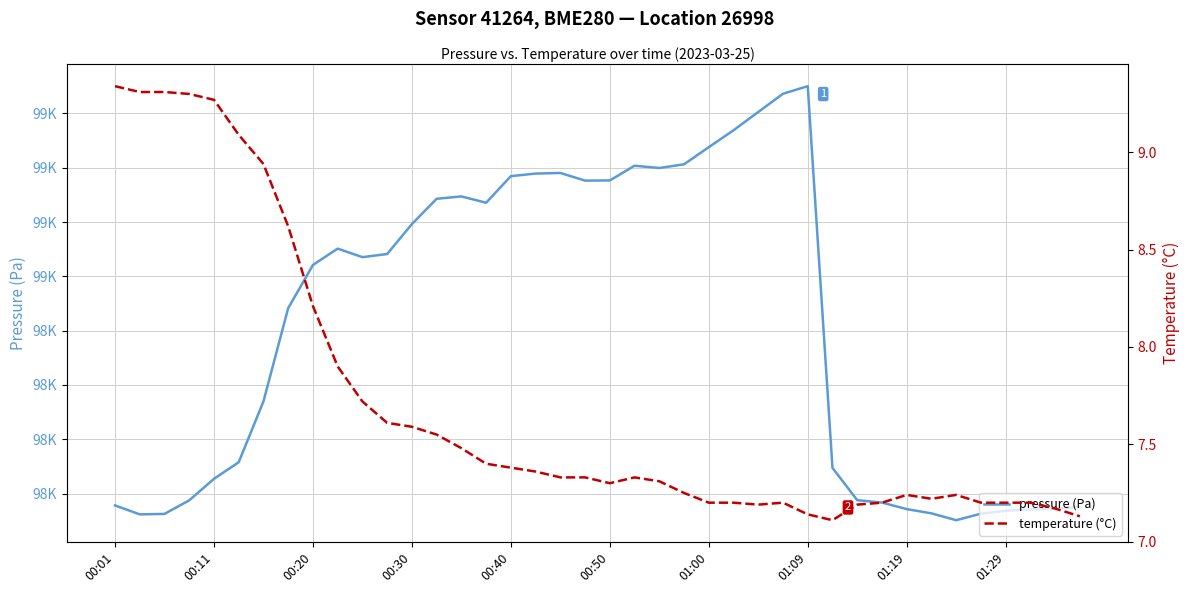

Which category has the highest value in the temperature (°C) series?

00:01